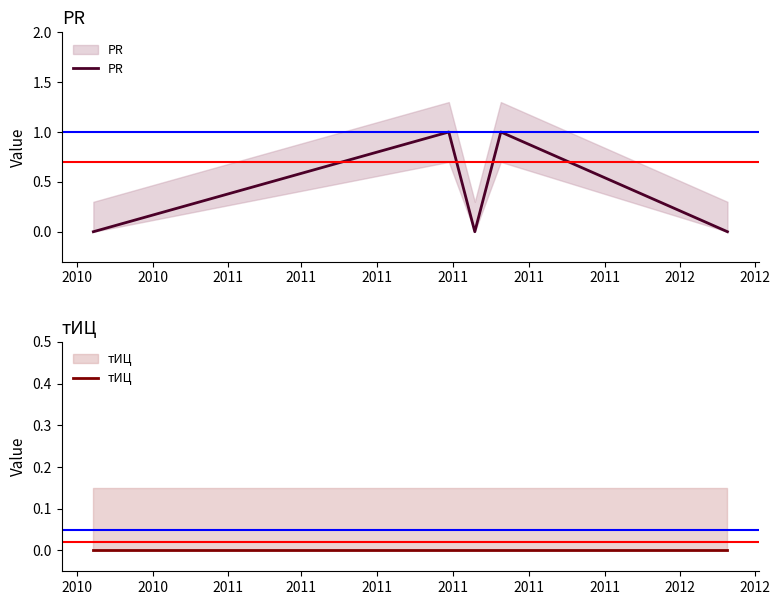

True or false: тИЦ and PR cross at least once.

False